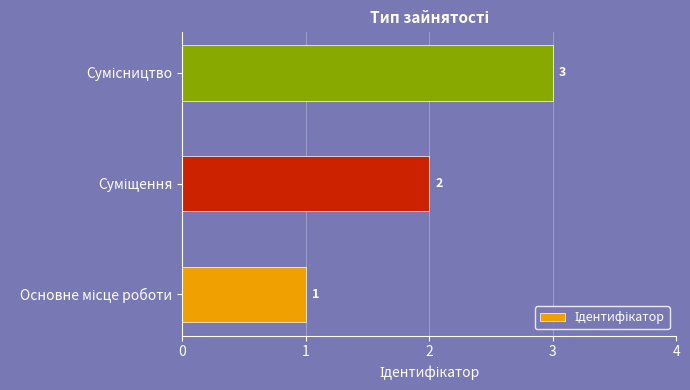

What is the greatest value displayed?

3